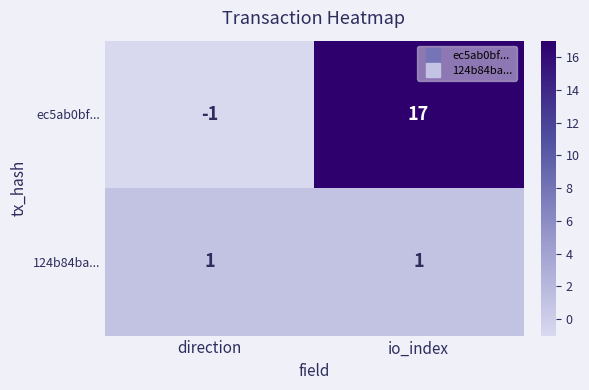

Which series has the widest spread of values?

ec5ab0bf...